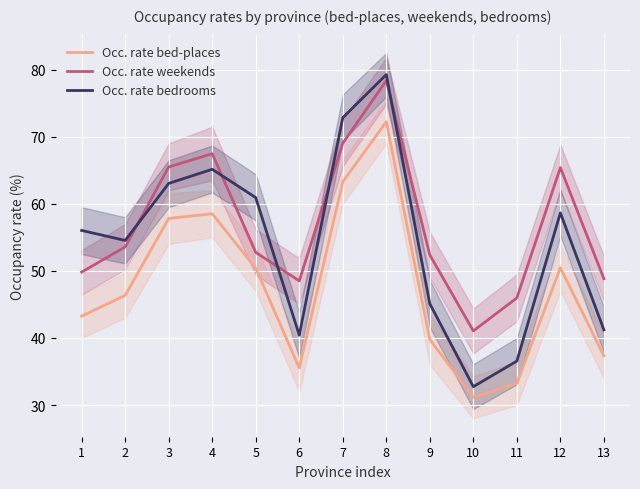

What is the value of the Occ. rate bed-places point at the 2nd from the left?

46.4